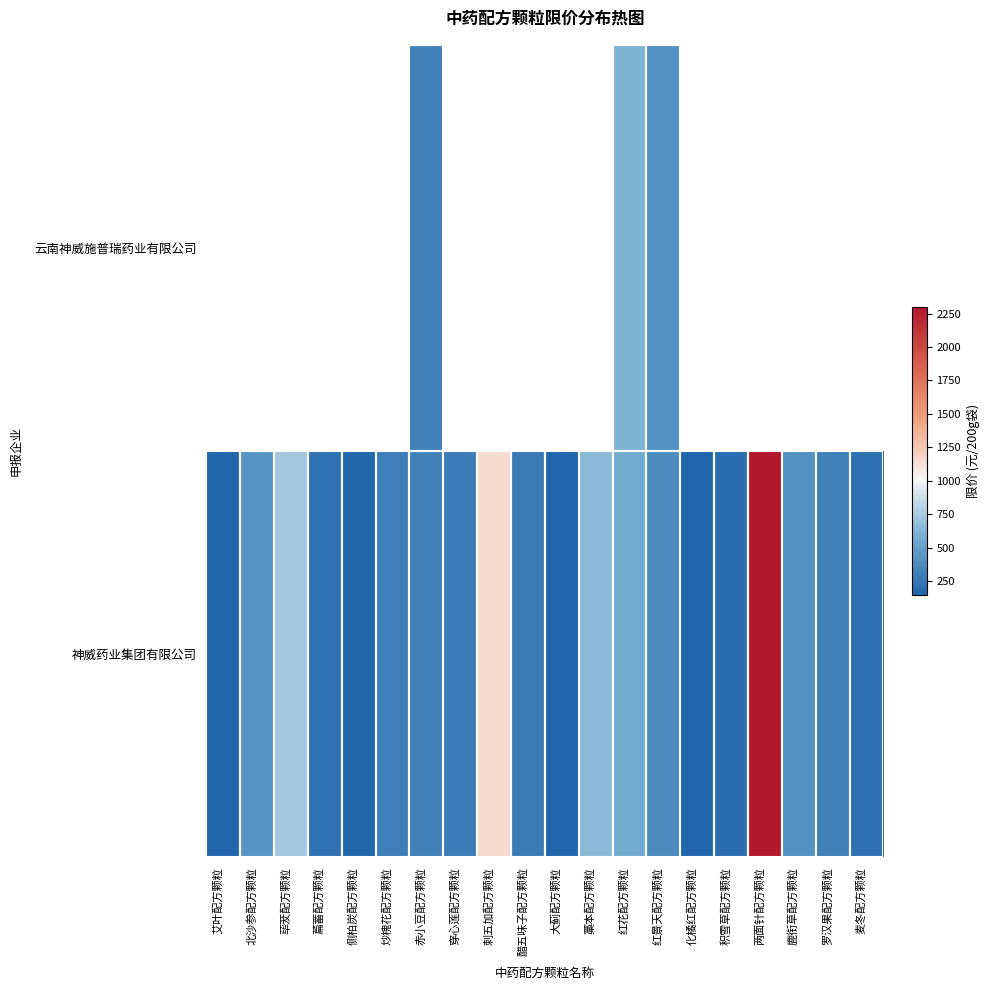

What is the average value of the 神威药业集团有限公司 series?

470.8